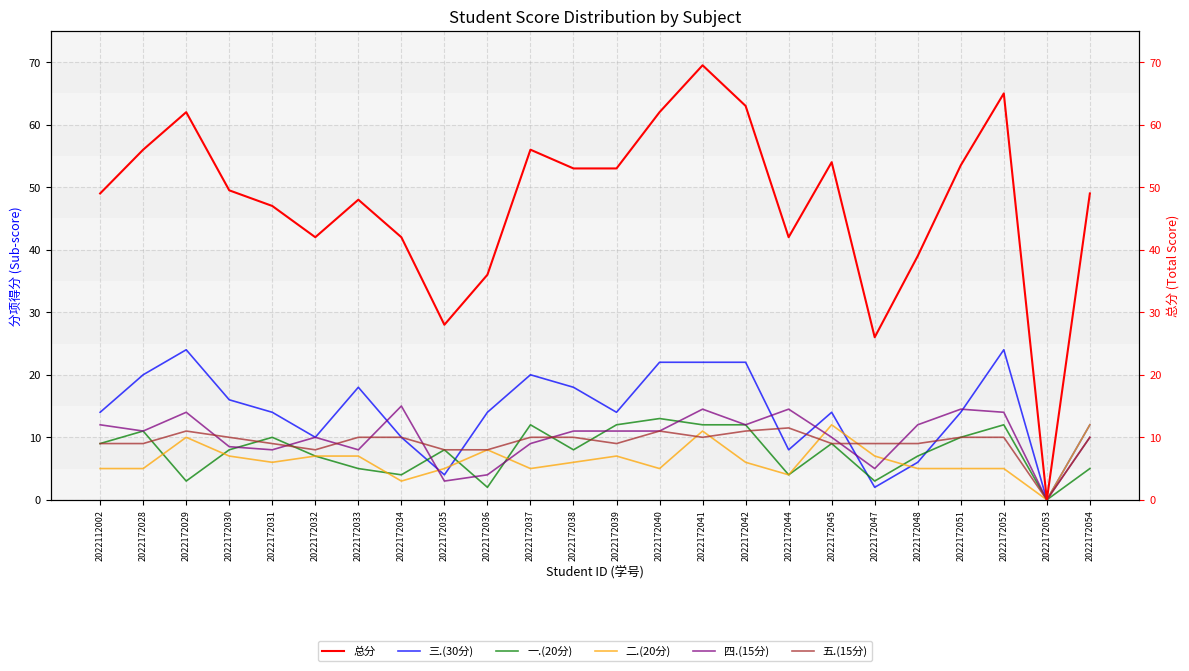

What is the value of the 三.(30分) point at the 7th from the left?

18.0